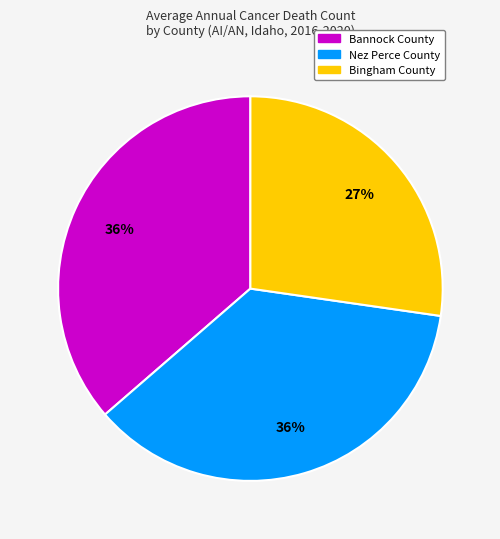

Which slice is the smallest?

Bingham County